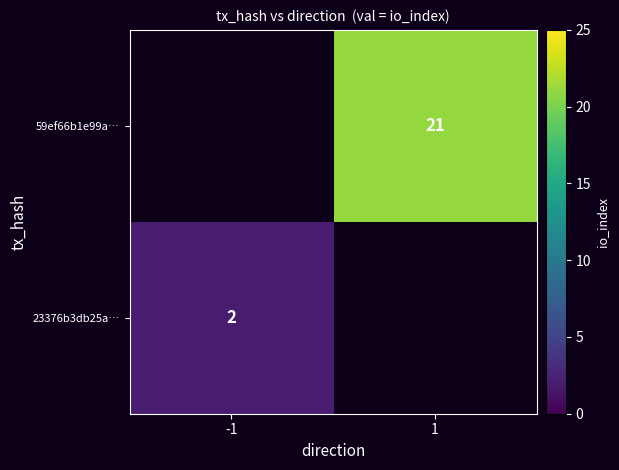

The value of 59ef66b1e99a… at 1 is 21. True or false?

True